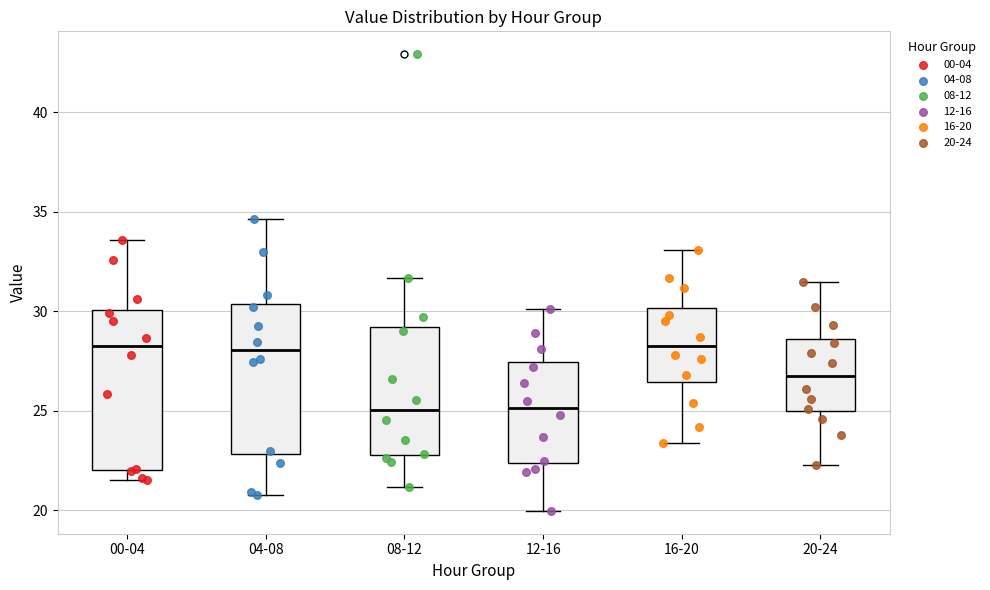

Where does the lower whisker of the box for 20-24 end on the y-axis? The values are not printed on the chart, so give them approximately, as read against the axis.

22.5